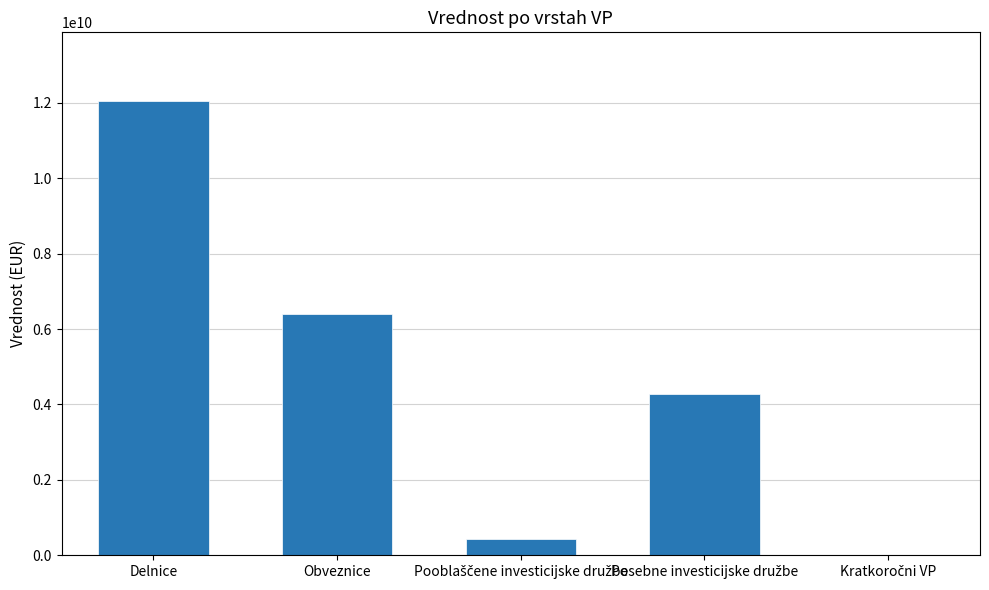

The chart shows a value of 7919141838.1 at Delnice. True or false?

False